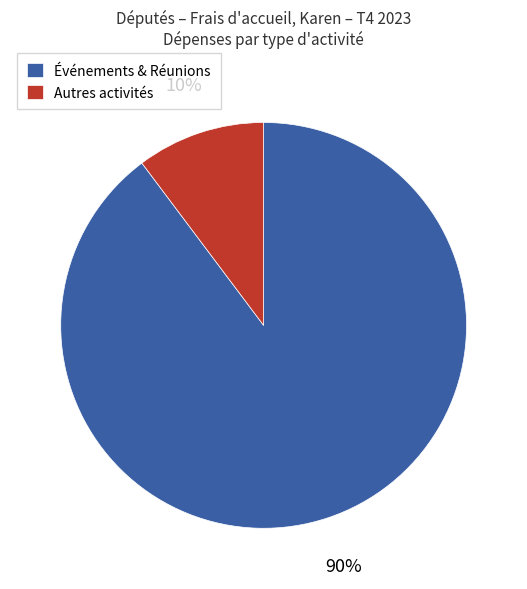

Is the sum of Événements & Réunions and Autres activités greater than half?

Yes